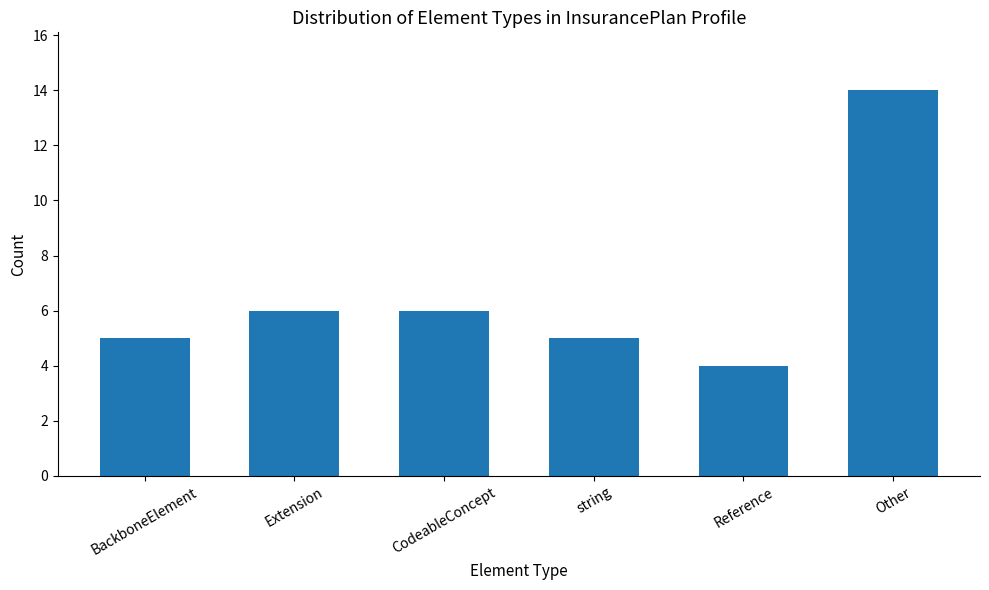

What is the change in value from BackboneElement to Other?

+9